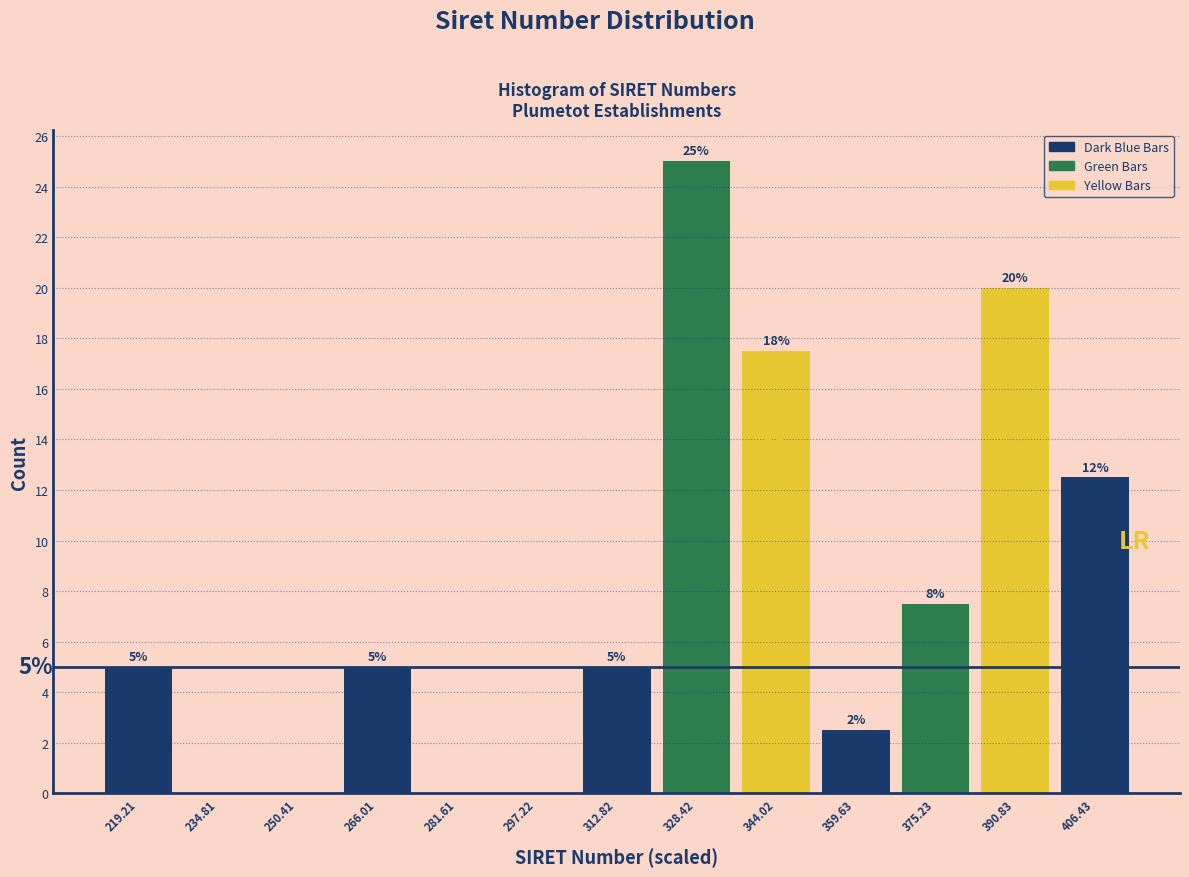

Over which range of the x-axis is the bar tallest?

320 to 336